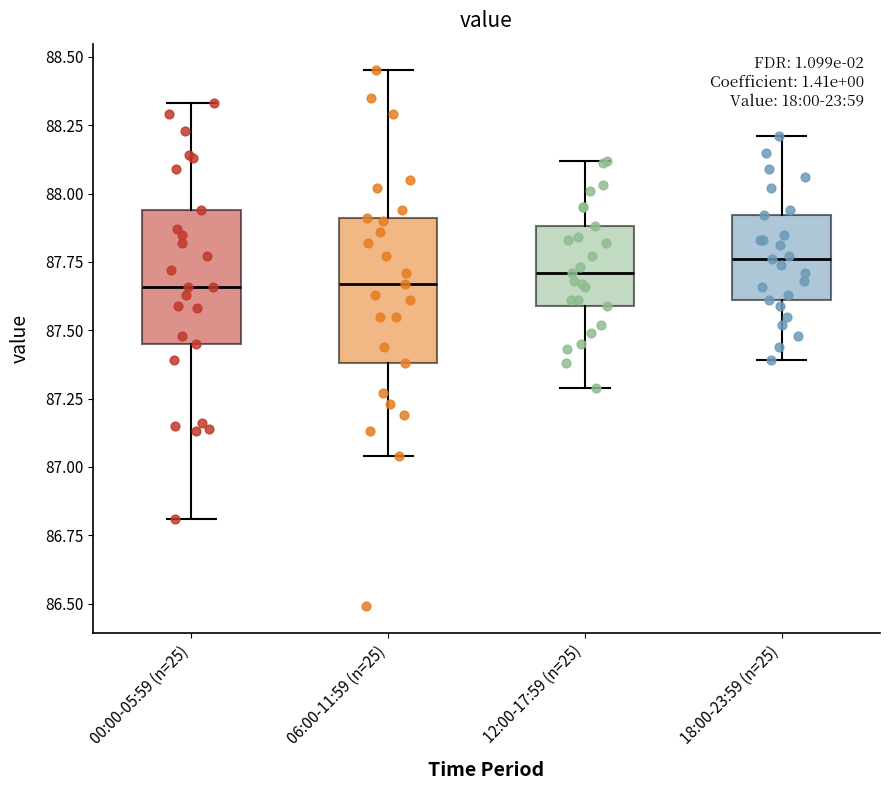

Reading left to right, read every box against the y-axis: the position of its median line, the range the box covers, and the ends of its whiskers. The values are not printed on the chart, so give them approximately, as read against the axis.

00:00-05:59 (n=25): median 87.65, box 87.45 to 87.95, whiskers 86.80 to 88.35
06:00-11:59 (n=25): median 87.65, box 87.40 to 87.90, whiskers 87.05 to 88.45
12:00-17:59 (n=25): median 87.70, box 87.60 to 87.90, whiskers 87.30 to 88.10
18:00-23:59 (n=25): median 87.75, box 87.60 to 87.90, whiskers 87.40 to 88.20